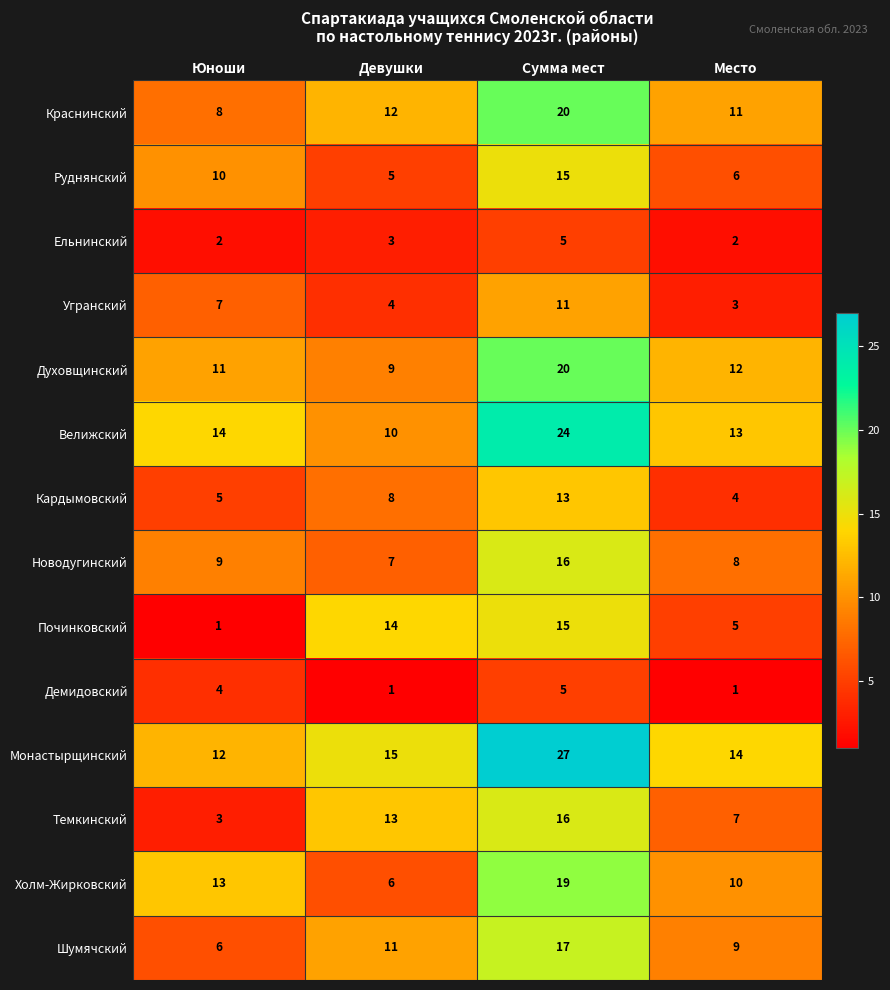

Where is Угранский nearest to the value 7?

Юноши